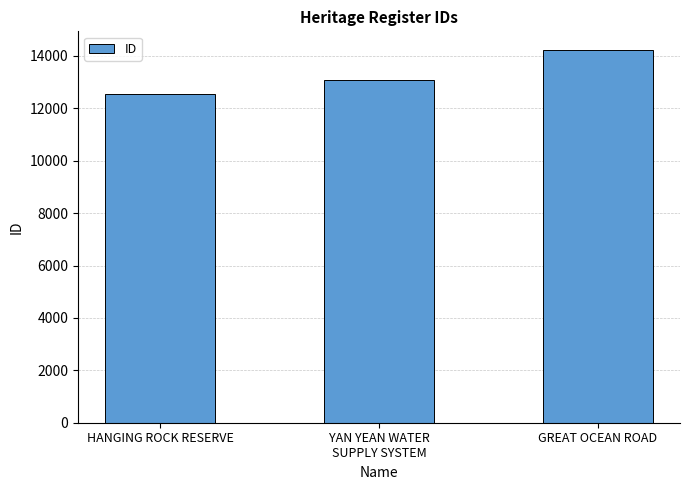

What is the change in value from HANGING ROCK RESERVE to YAN YEAN WATER
SUPPLY SYSTEM?

+555